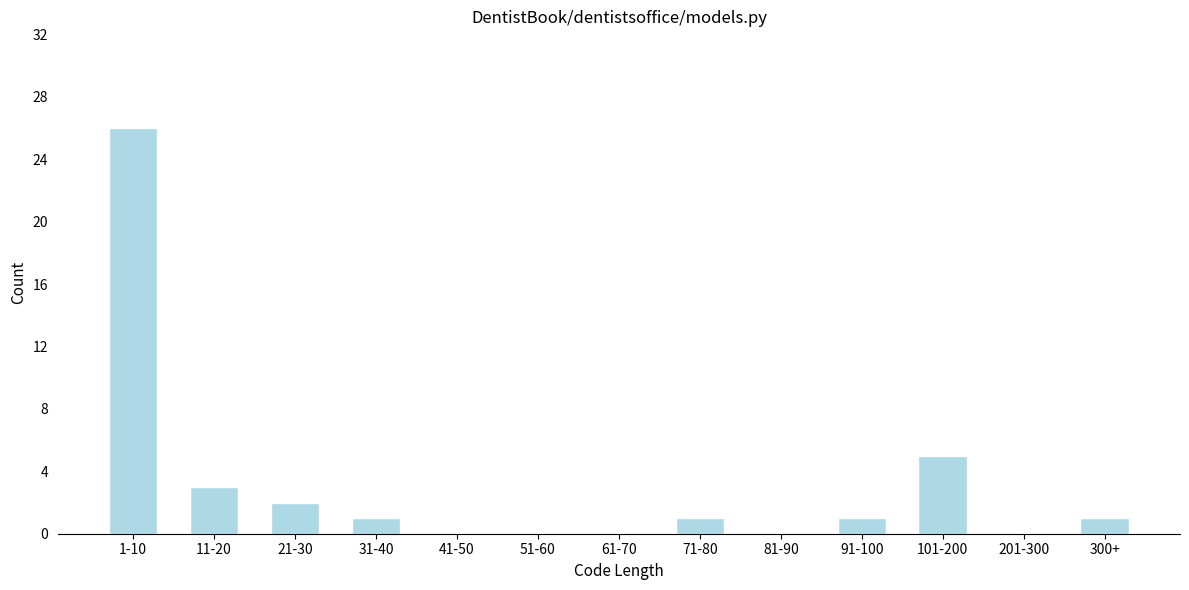

What is the sum of the values at 31-40 and 21-30?

3